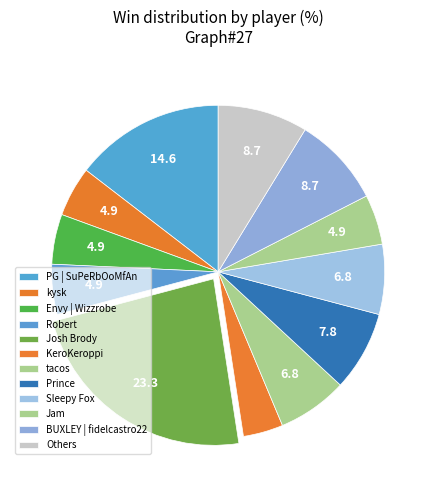

Is there any slice that represents more than half of the pie?

No